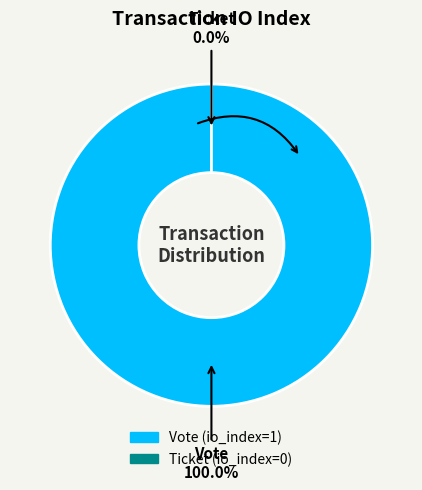

What is the smallest slice in the pie chart?

Ticket